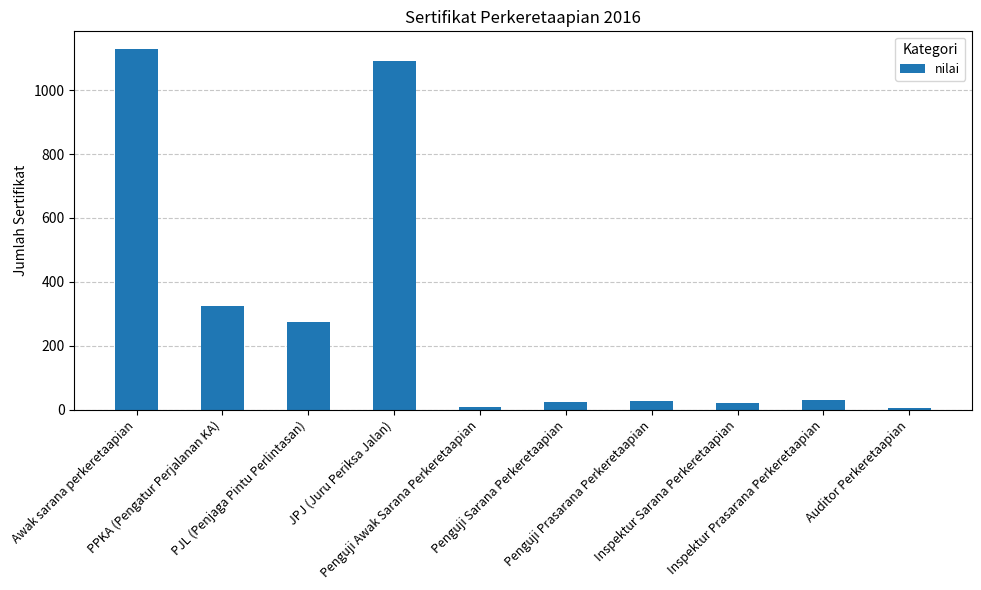

The chart shows a value of 31 at Inspektur Prasarana Perkeretaapian. True or false?

True